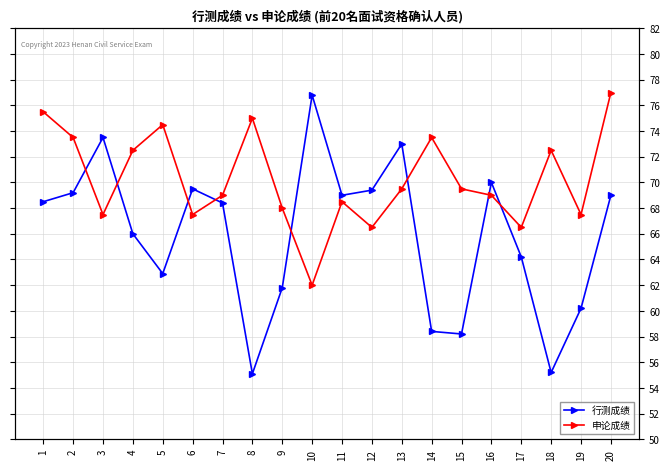

How many times do 申论成绩 and 行测成绩 cross each other?

8